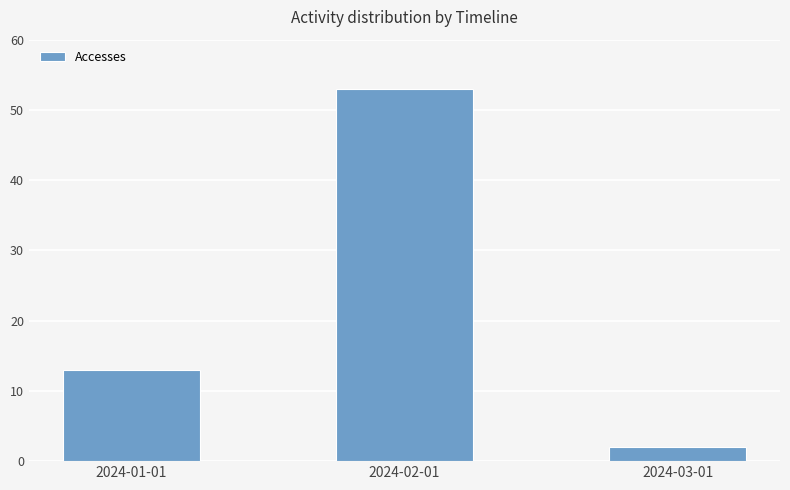

What is the difference between the maximum and minimum values?

51